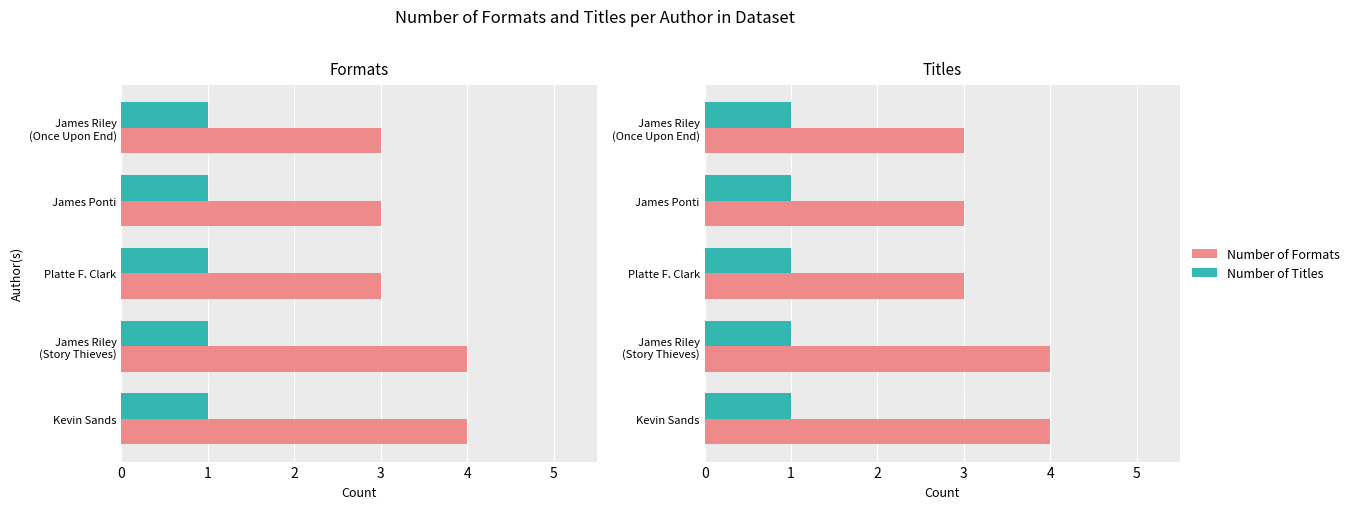

True or false: Number of Formats has a value of 3.0 at James Riley (Once Upon End).

True